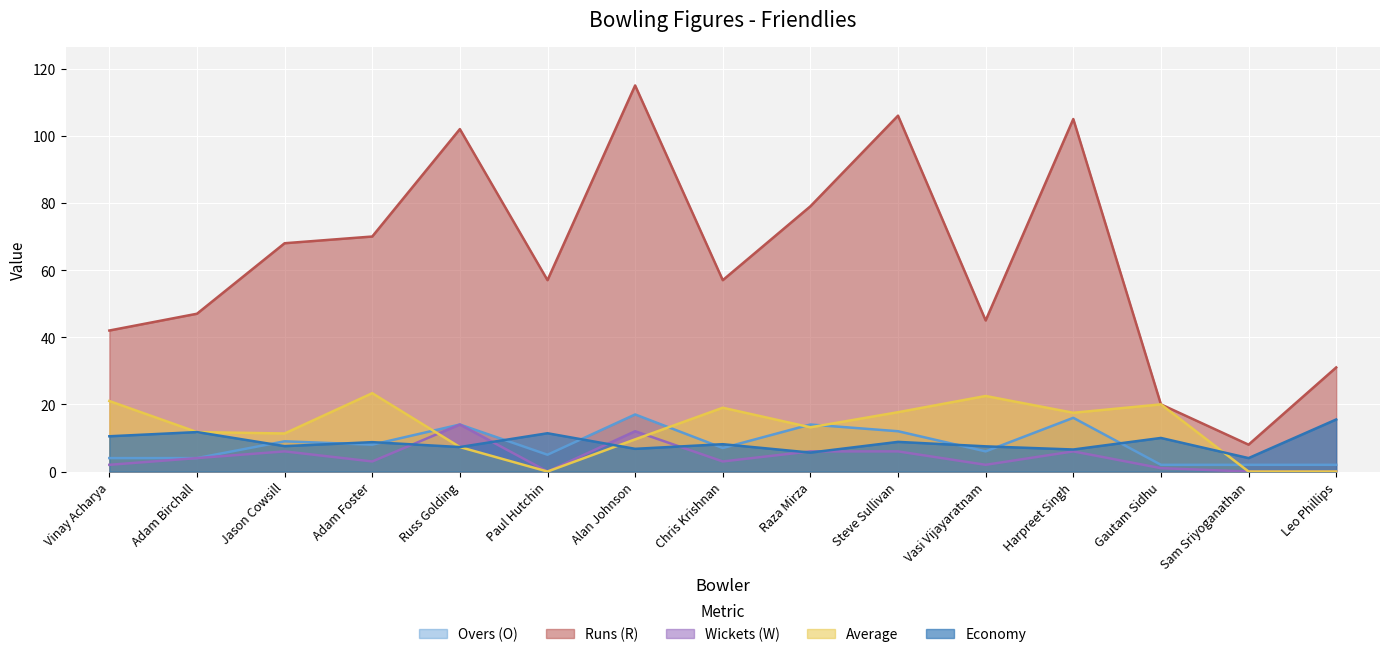

How many values in the Wickets (W) series exceed 3?

7